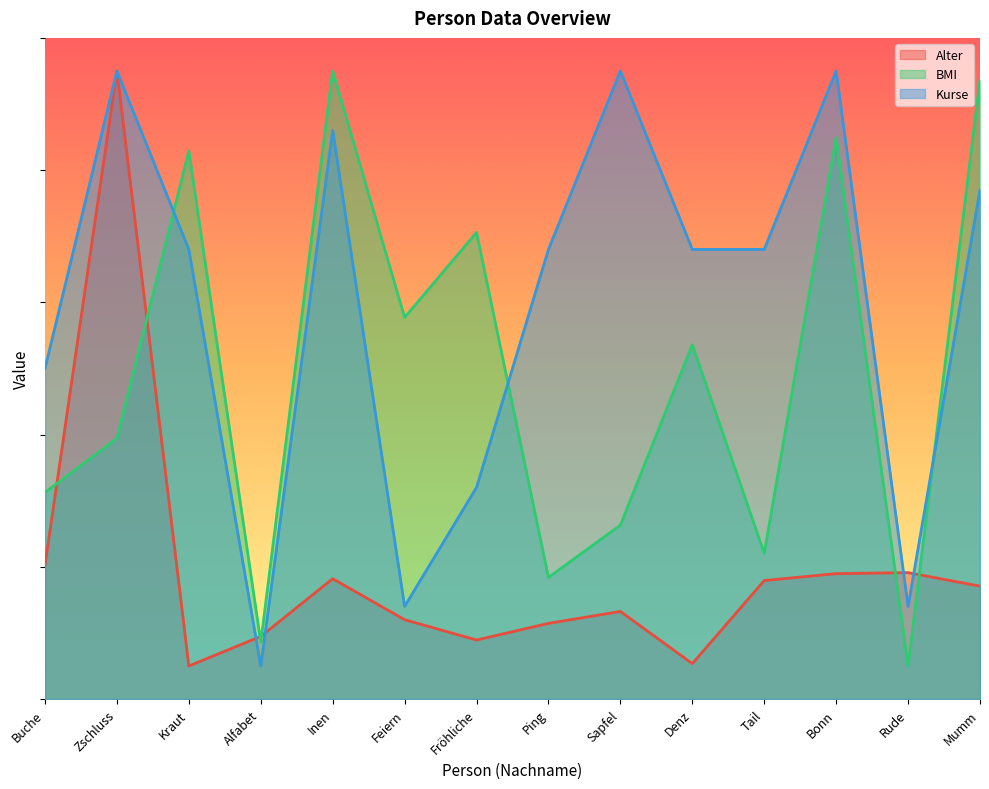

What is the maximum value shown in the chart?

95.0